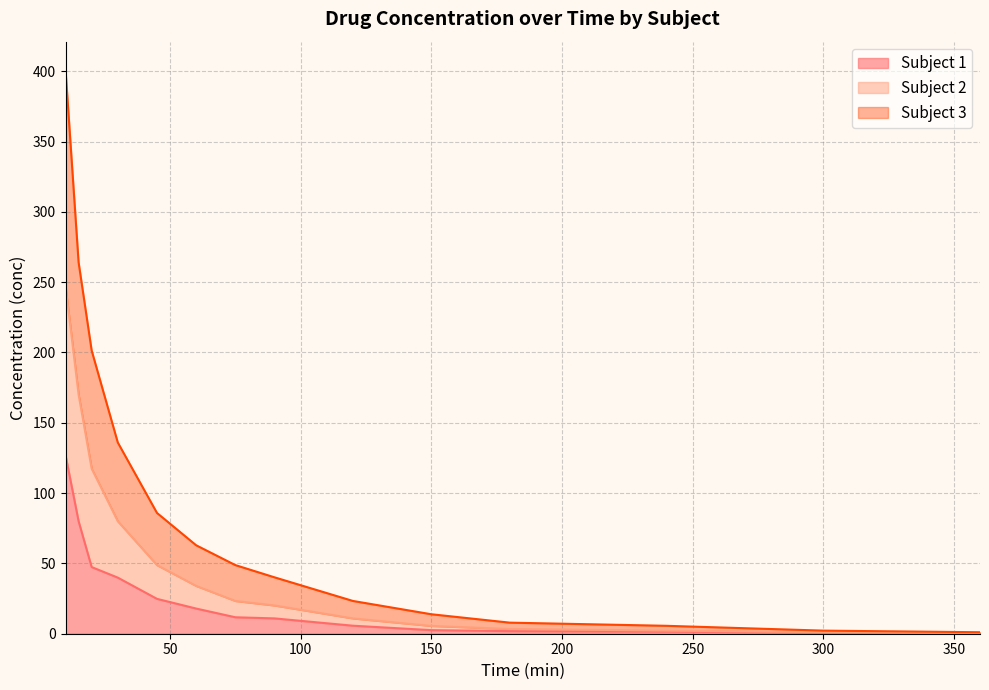

List the labels in order of Subject 3 value, largest first.

10, 15, 20, 30, 45, 60, 75, 90, 120, 150, 180, 240, 300, 360